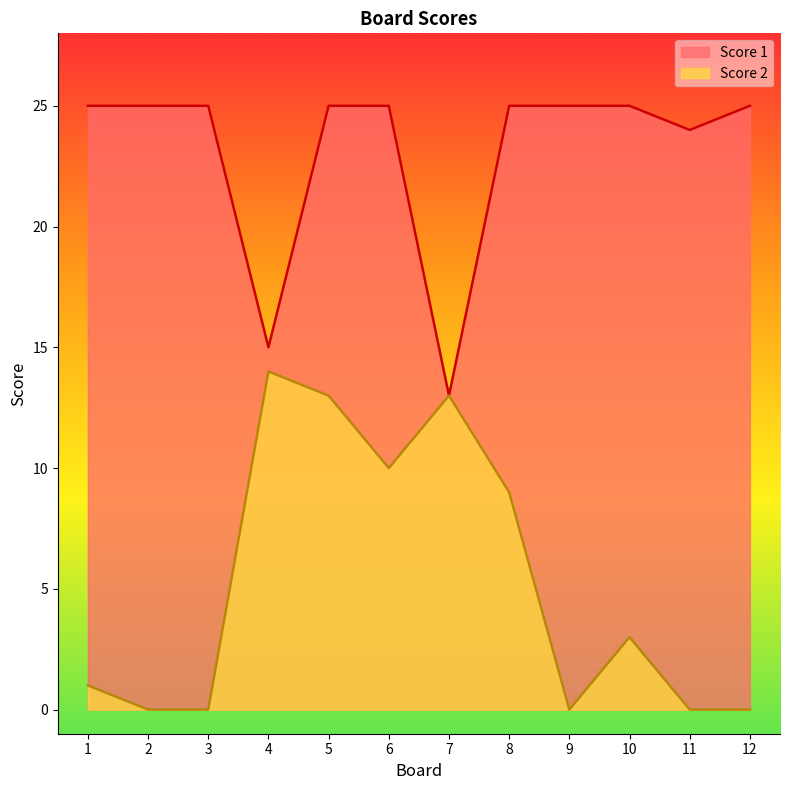

What is the value of the Score 1 point at the 4th from the left?

15